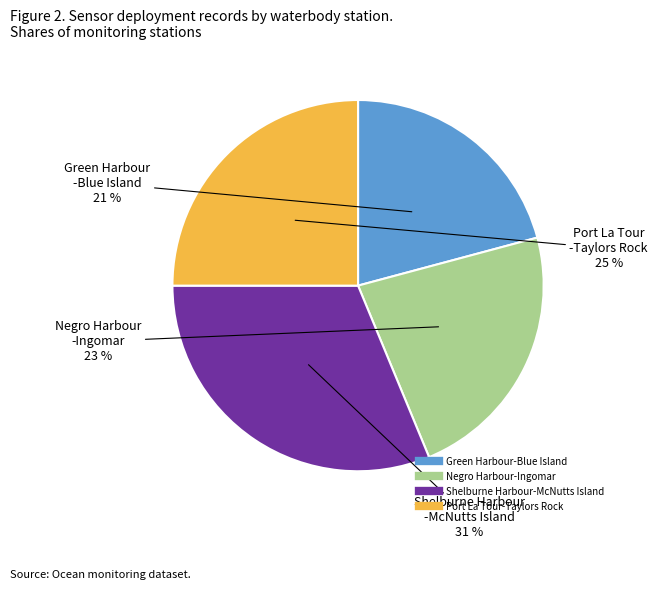

Between Green Harbour-Blue Island and Port La Tour-Taylors Rock, which is larger?

Port La Tour-Taylors Rock